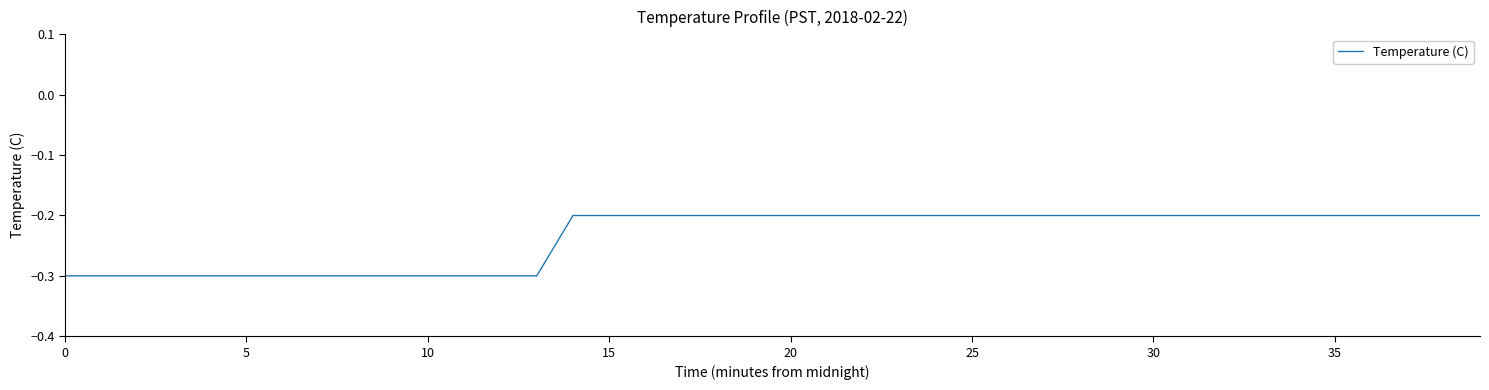

Count the number of data series in this chart.

1